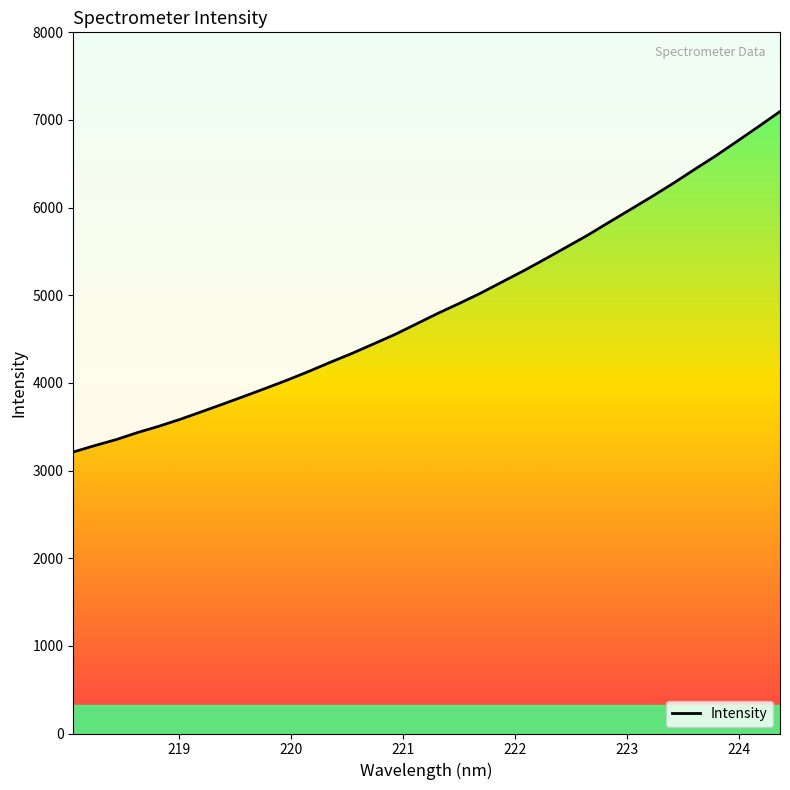

Count the number of data series in this chart.

1